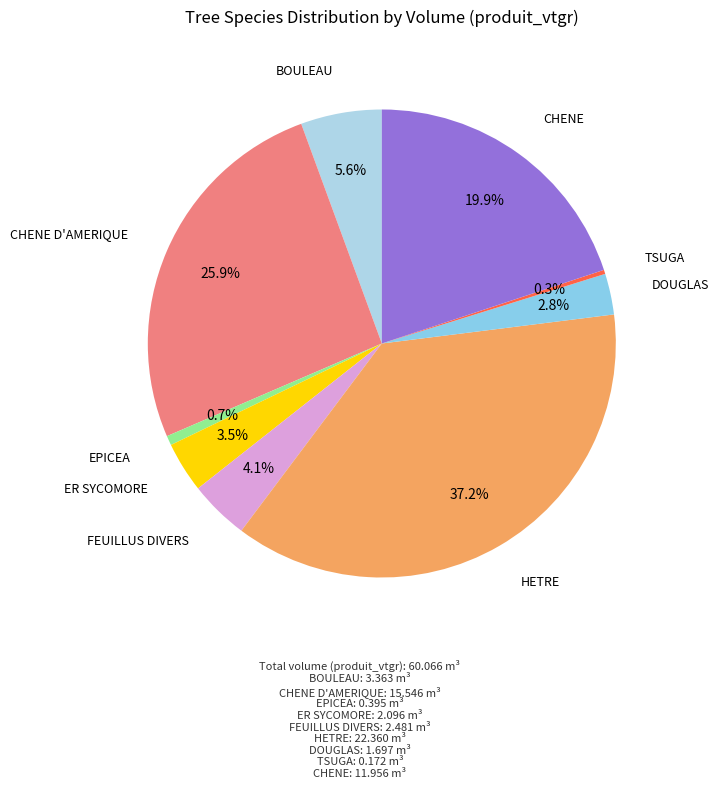

Does any single category account for the majority?

No